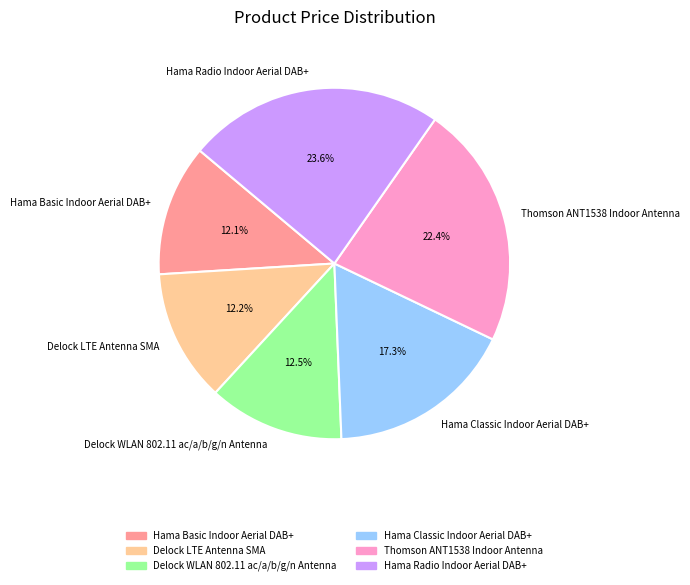

To the nearest percent, what is the combined percentage of Hama Radio Indoor Aerial DAB+ and Hama Classic Indoor Aerial DAB+?

41%